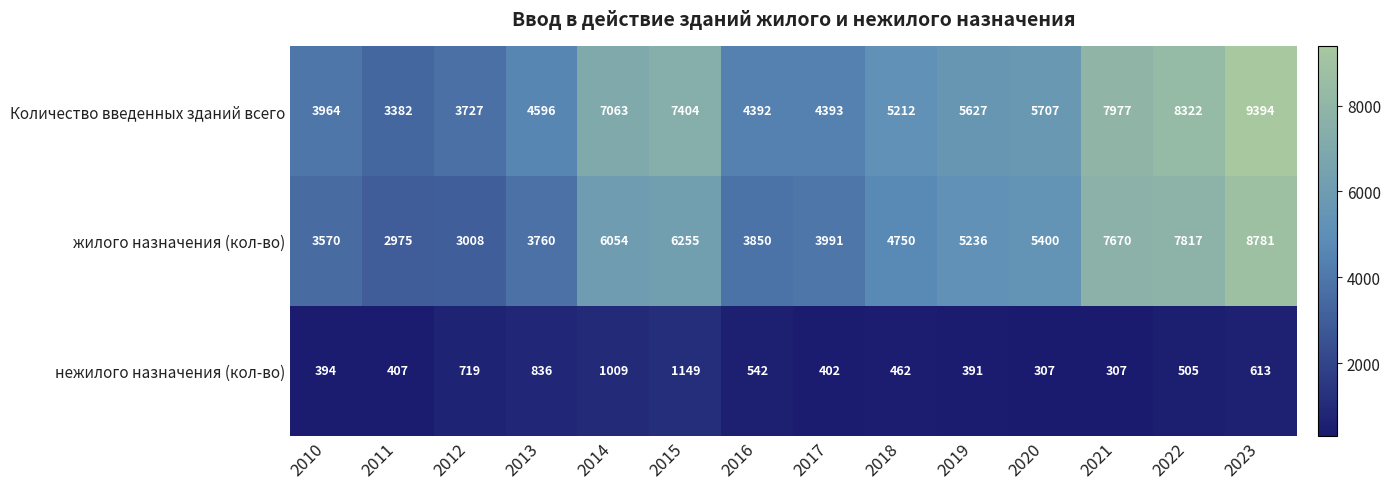

What is the average value of the жилого назначения (кол-во) series?

5223